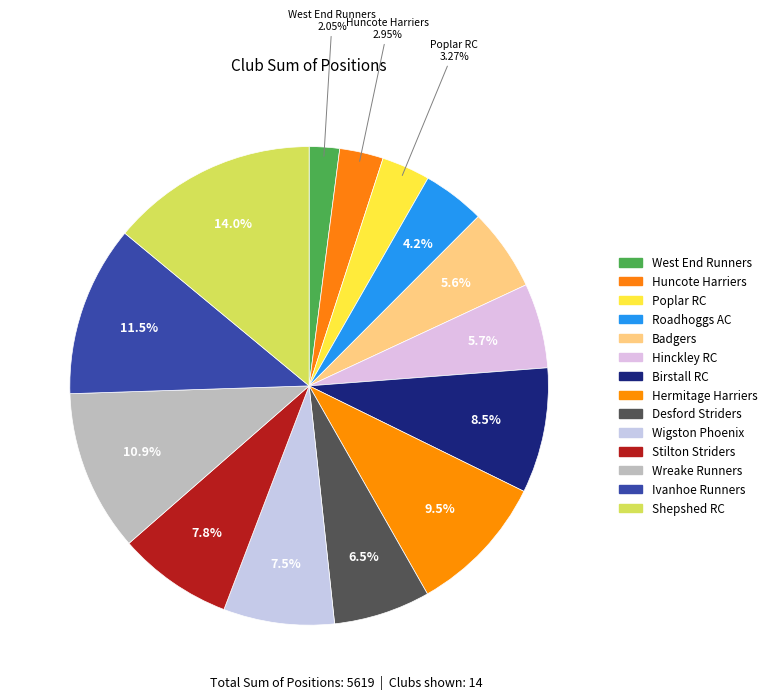

To the nearest percent, what portion does Hinckley RC represent?

6%